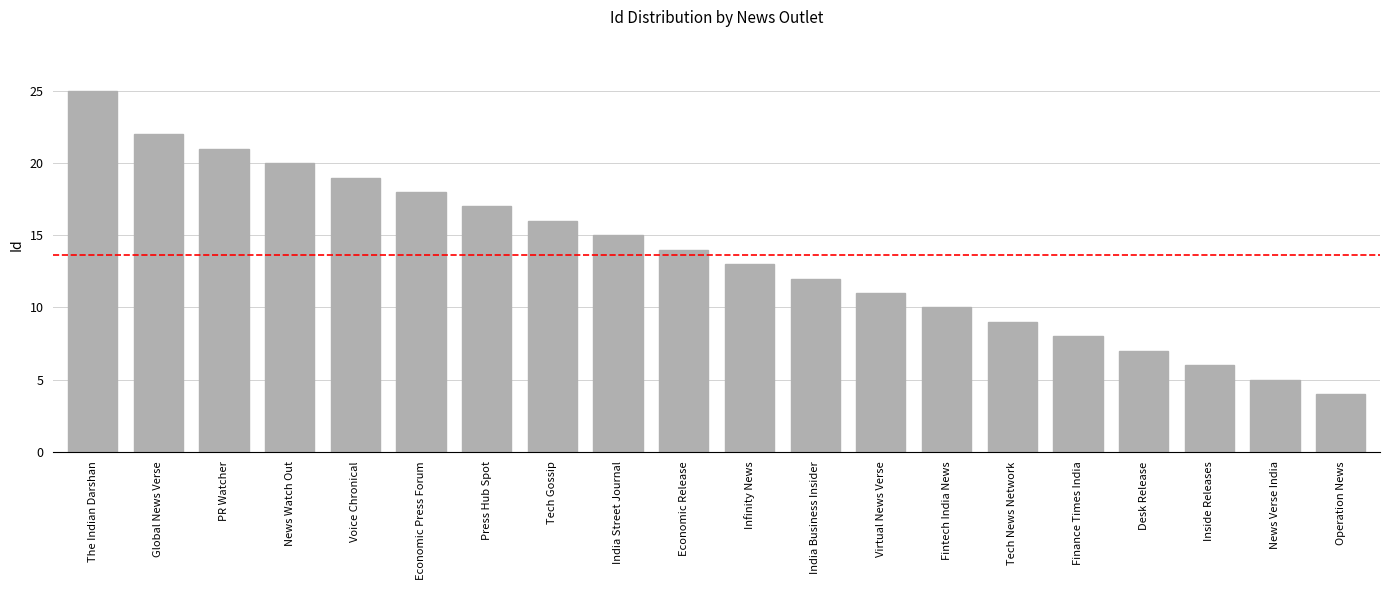

The value at Finance Times India is 12. True or false?

False